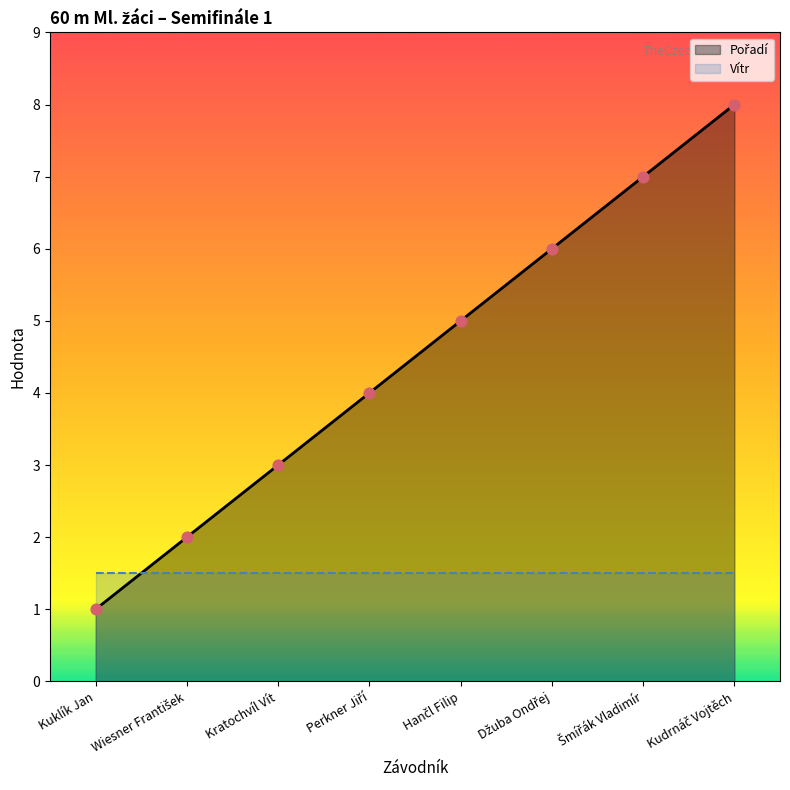

Approximately how many times larger is the value at Kratochvíl Vít compared to Kuklík Jan?

3.0